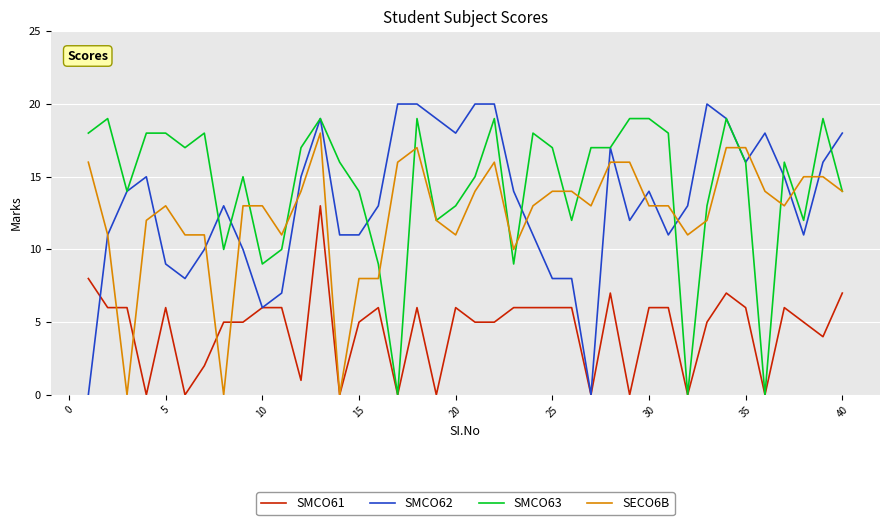

After their last crossing, which series has the higher values: SMCO62 or SMCO63?

SMCO62